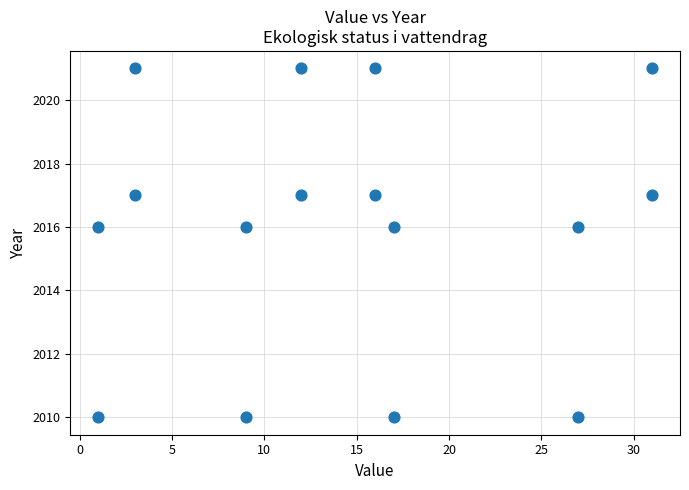

What is the range of X values (max minus min)?

30